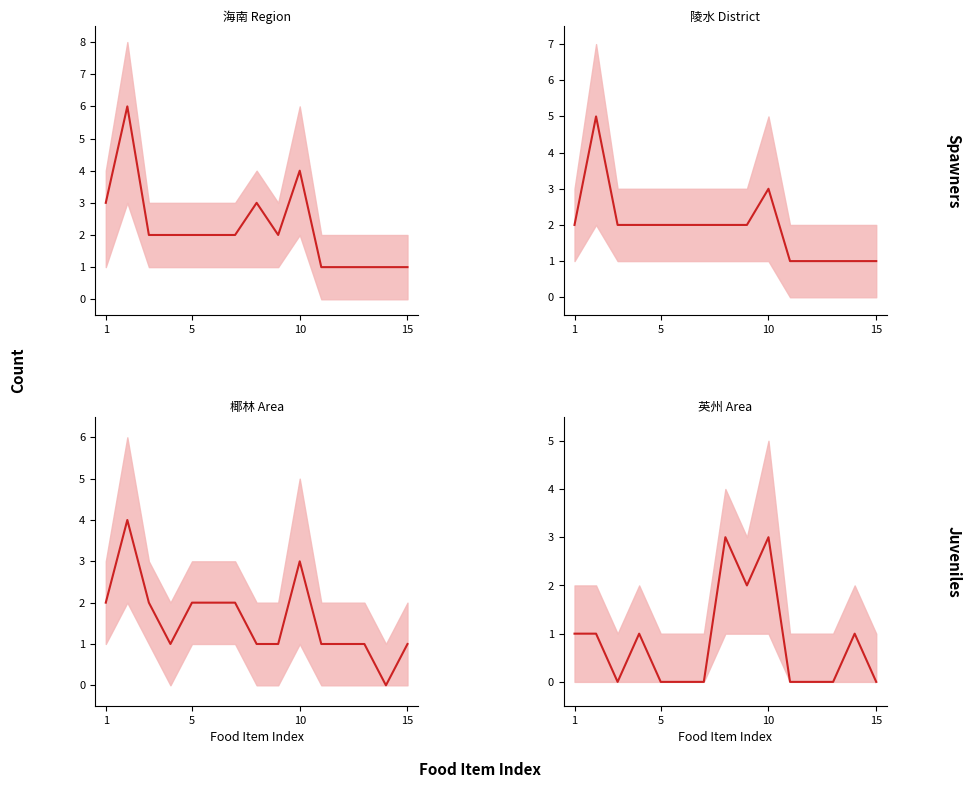

At which label is the value closest to 1?

1